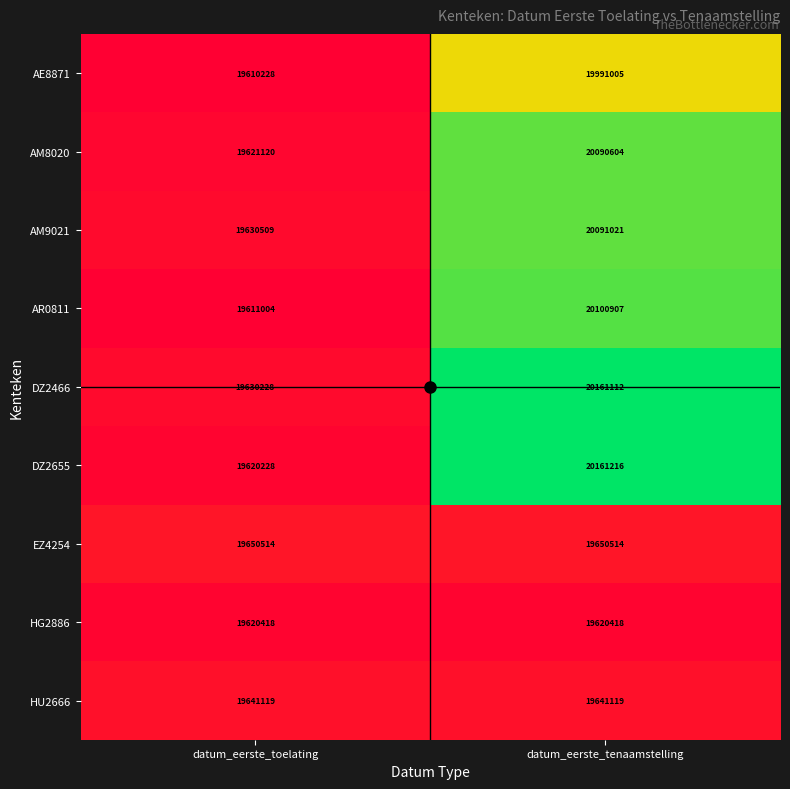

Between datum_eerste_toelating and datum_eerste_tenaamstelling, which series saw the biggest shift?

DZ2655